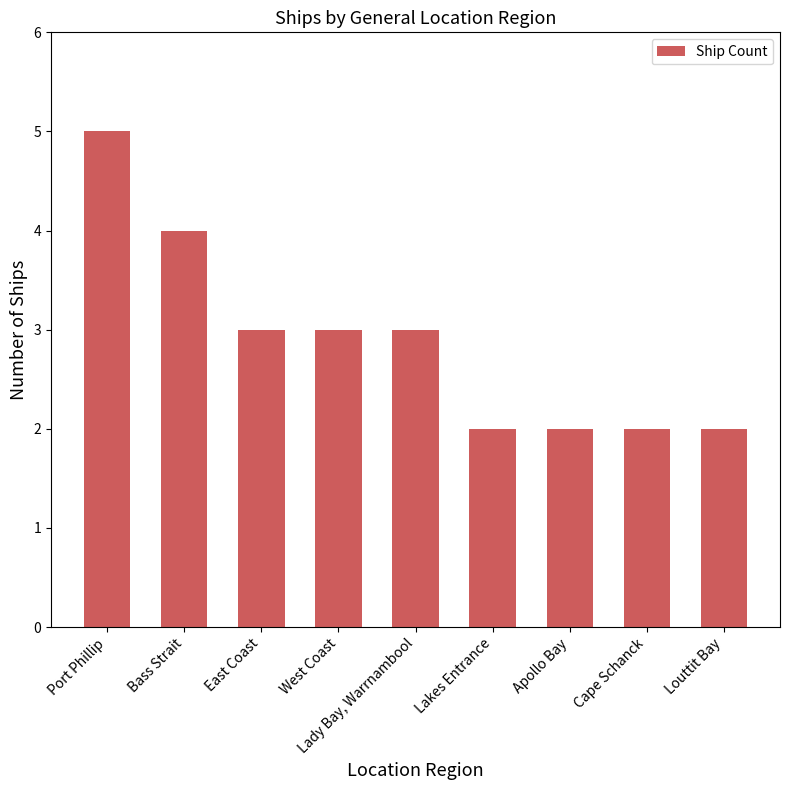

How many data points does each series have?

9